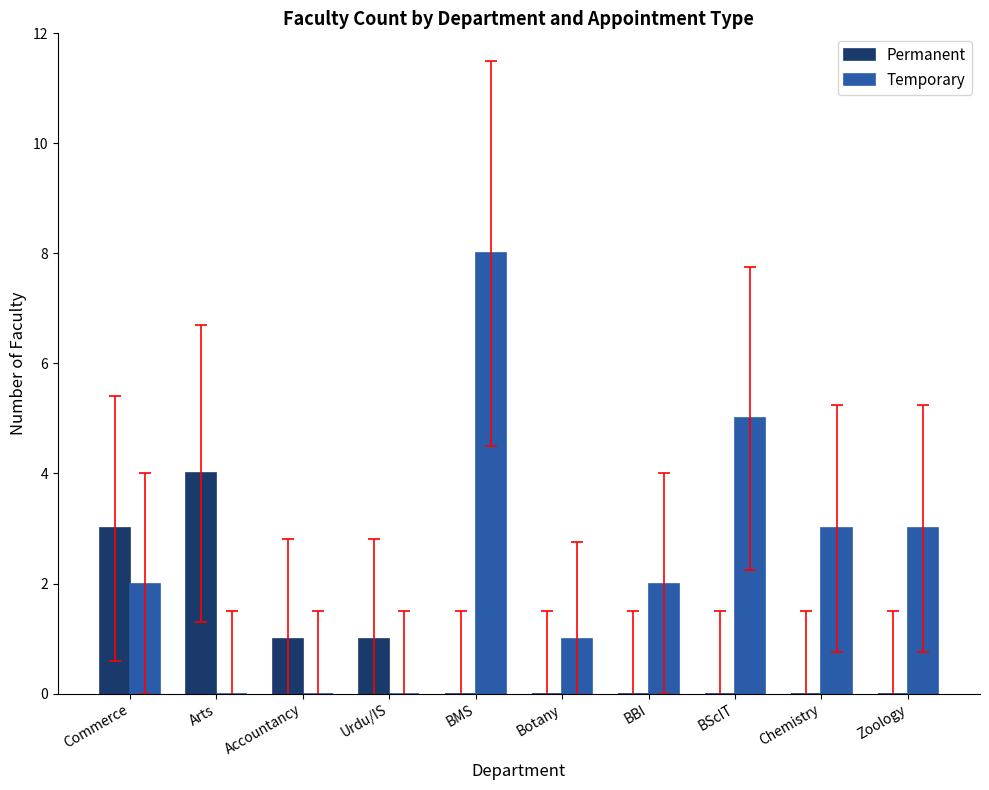

Which series has the largest total across all categories?

Temporary